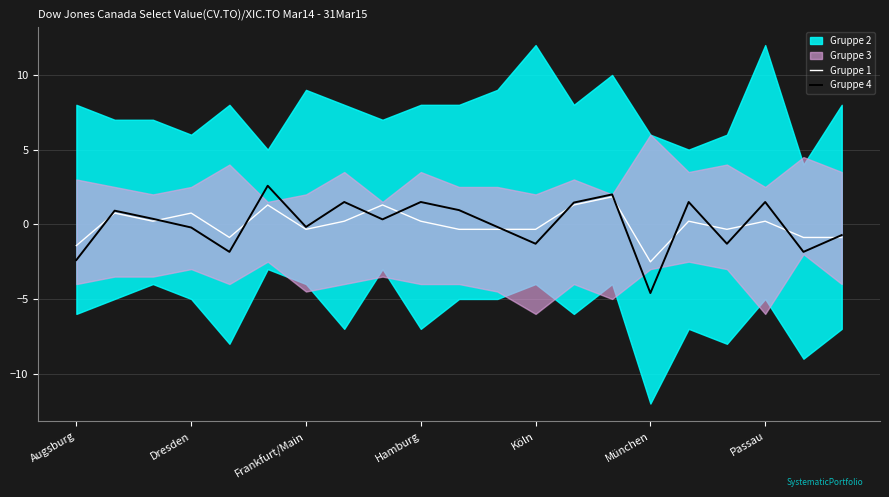

What is the lowest value of the Gruppe 4 series?

-4.6